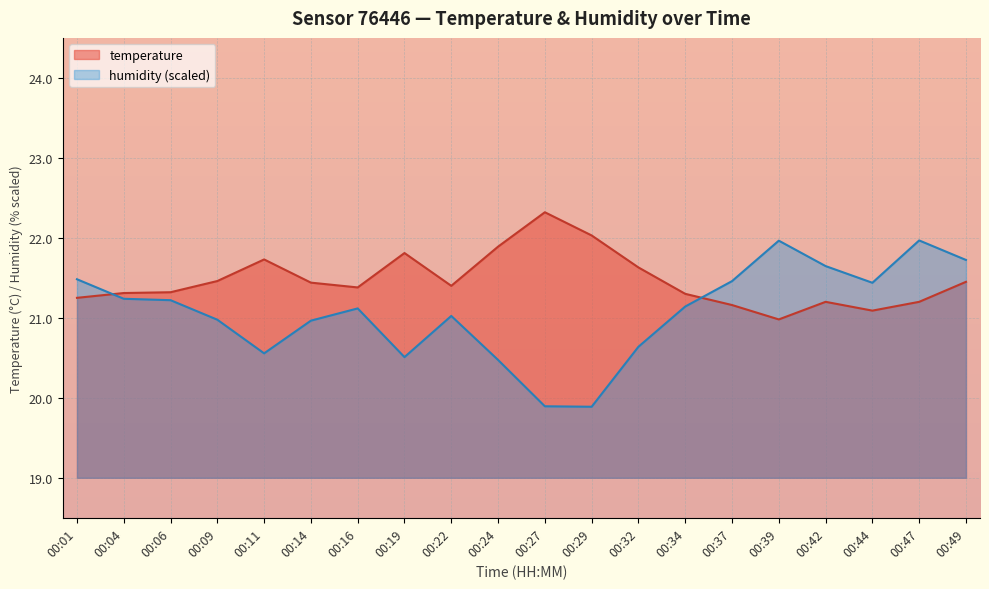

At which category does temperature reach its first local valley?

00:16